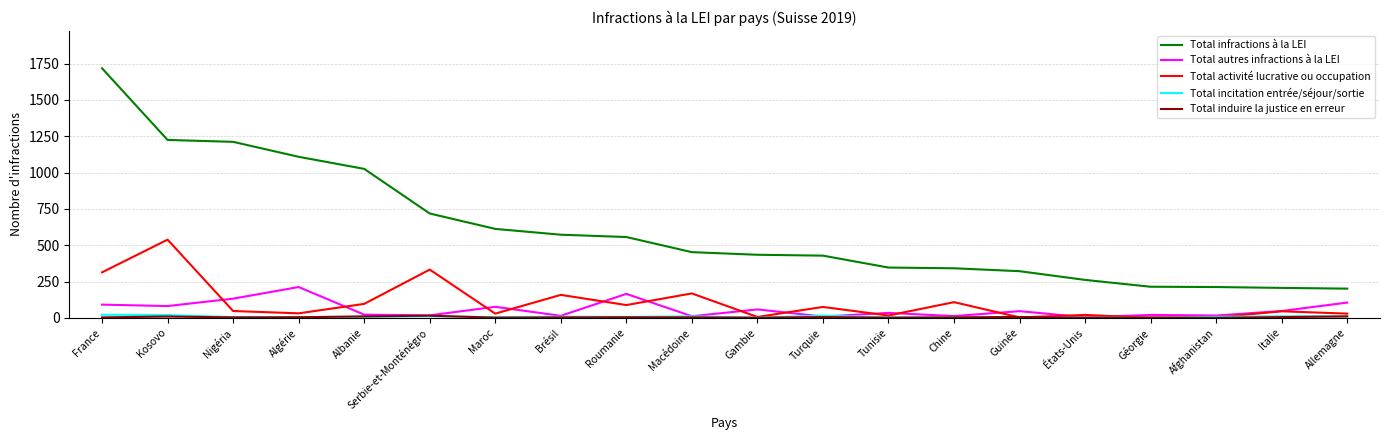

Where is the first local maximum for Total autres infractions à la LEI?

Algérie